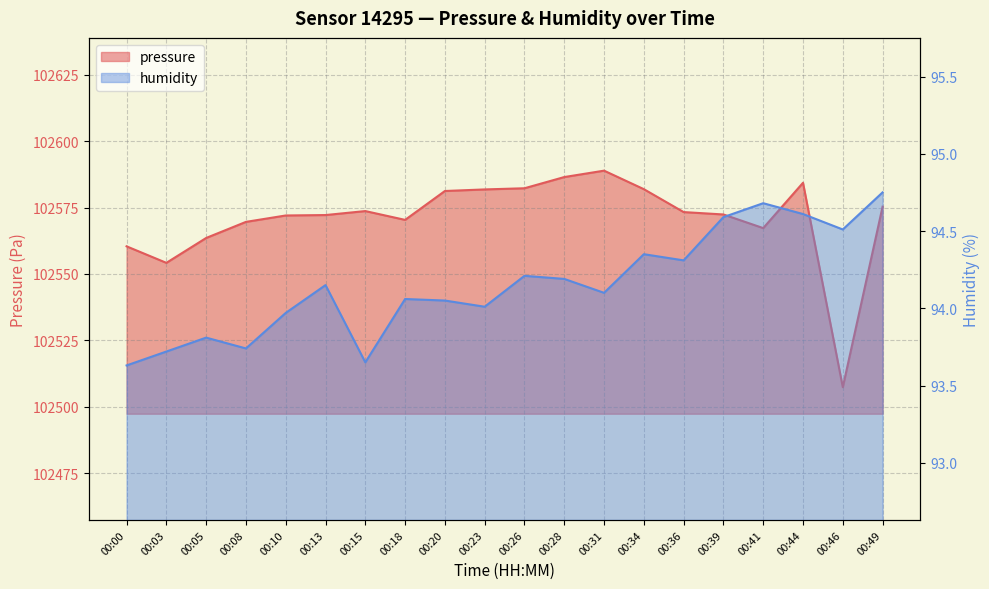

Rank the series at 00:18 from highest to lowest value.

pressure, humidity